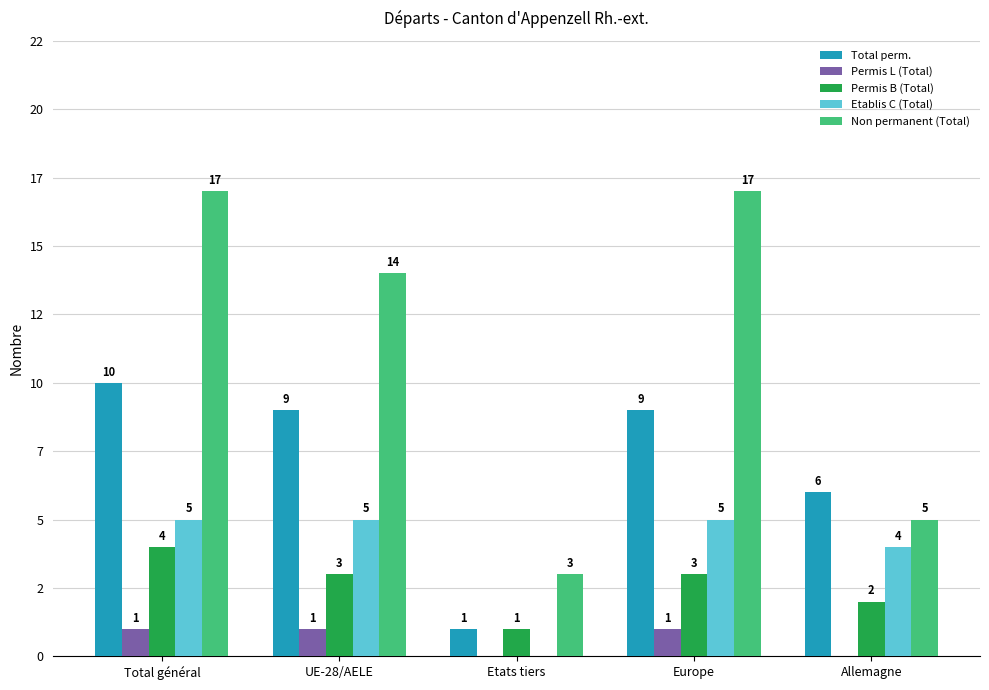

Which has a higher value, Europe or Total général?

Total général